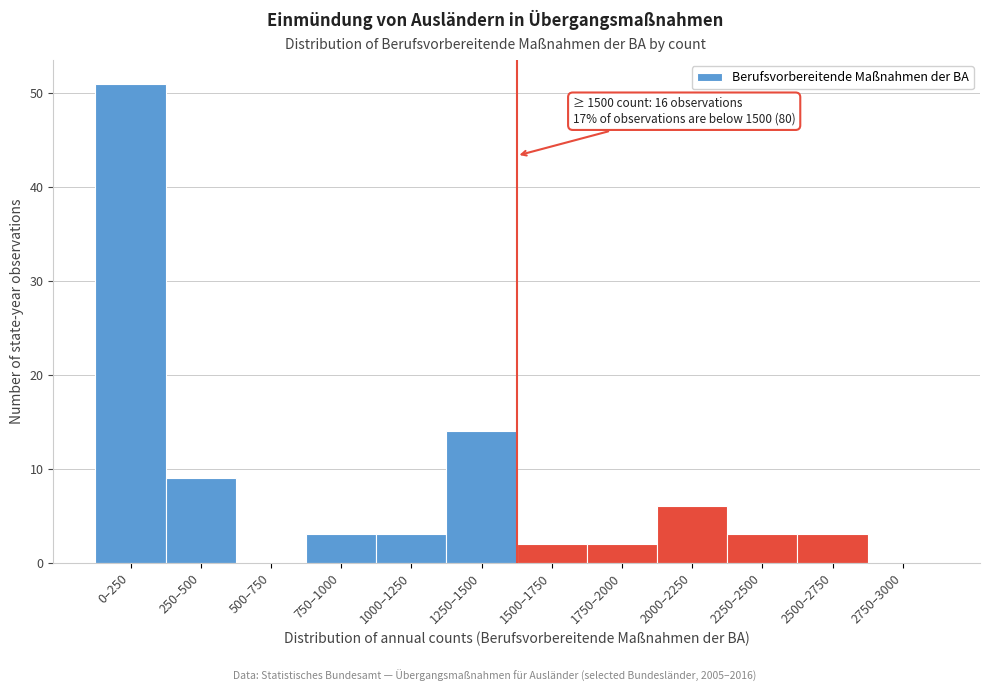

Reading left to right, list all the values displayed in this chart.

0–250=51	250–500=9	500–750=0	750–1000=3	1000–1250=3	1250–1500=14	1500–1750=2	1750–2000=2	2000–2250=6	2250–2500=3	2500–2750=3	2750–3000=0